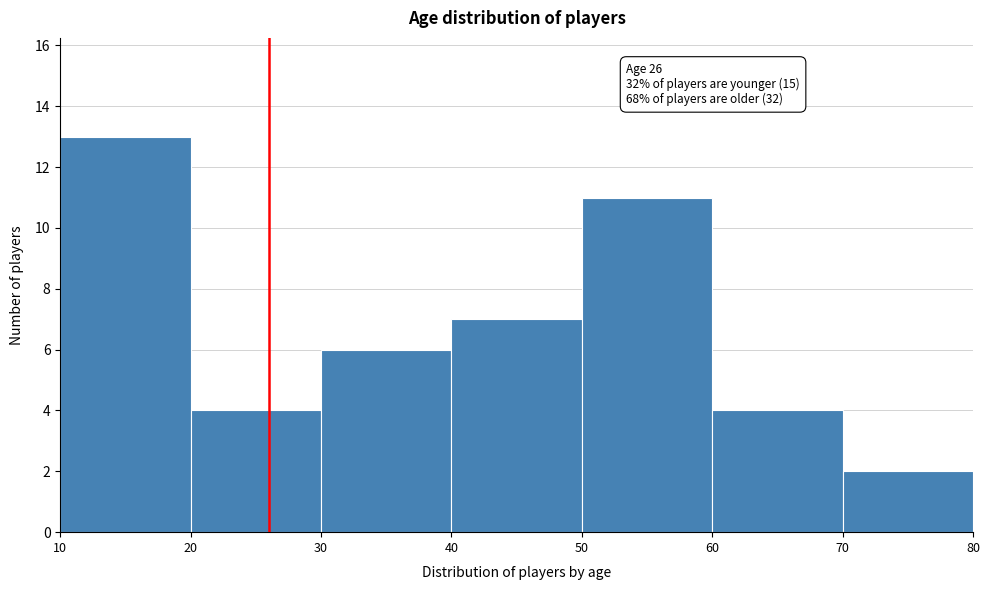

Over which range of the x-axis is the bar tallest?

10 to 20